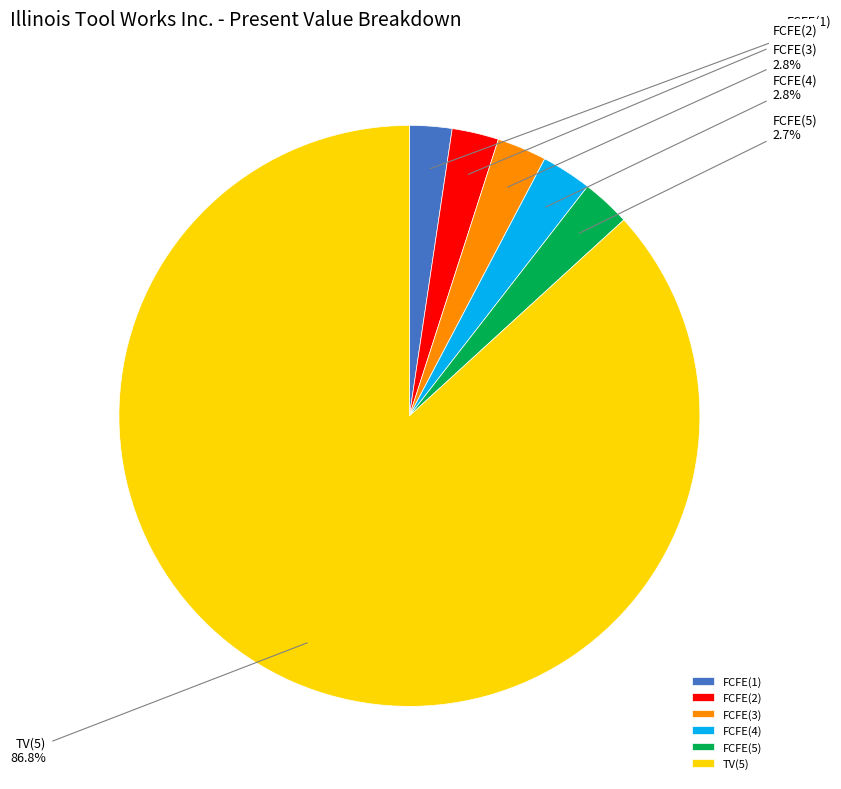

To the nearest percent, what is the difference between the FCFE(3) and TV(5) slice percentages?

84%